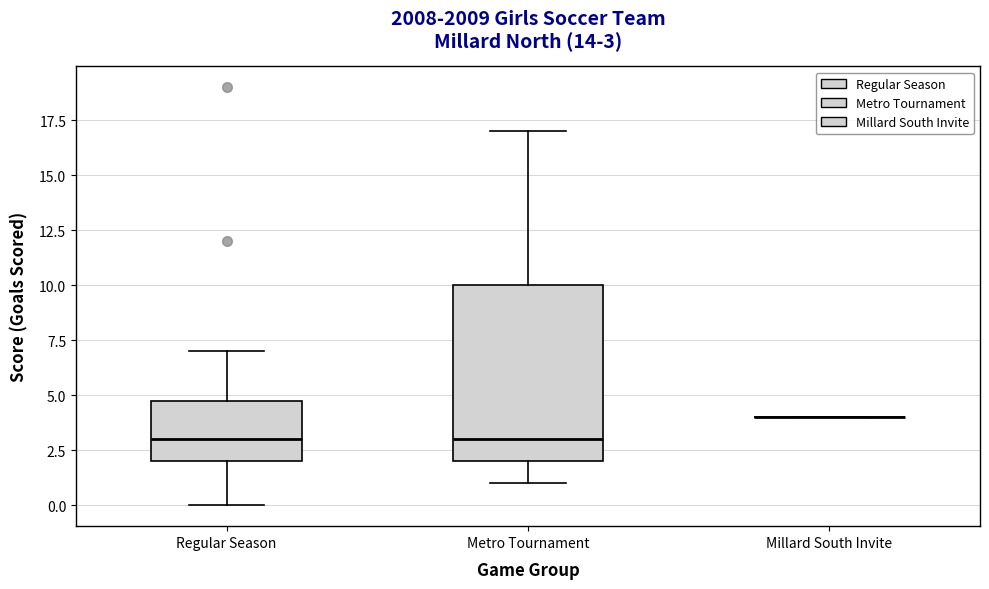

Comparing the boxes themselves (not the whiskers), which one is the tallest?

Metro Tournament